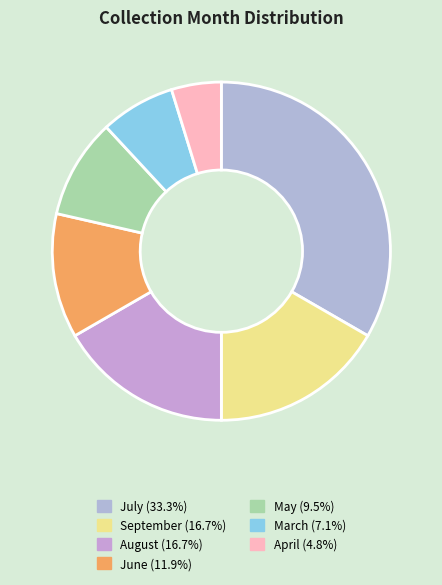

Count the number of slices in the pie.

7